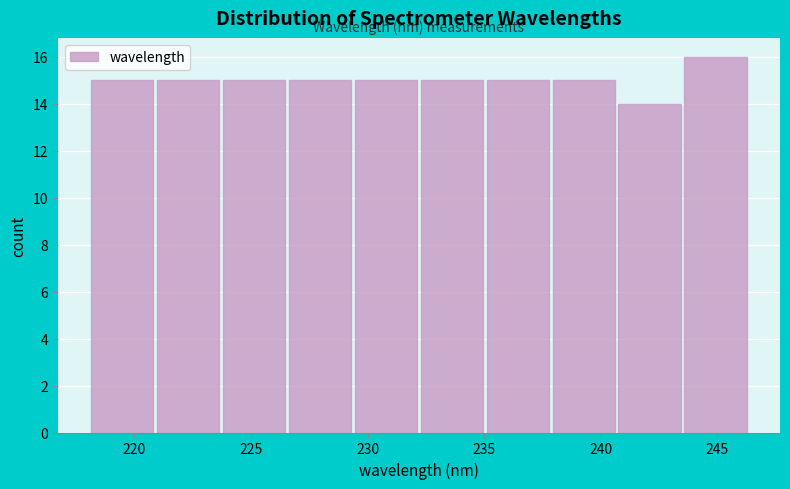

Reading left to right, list every bar in this chart as the range it spans on the x-axis followed by its height. Neither the bar edges nor the heights are printed on the chart, so give them approximately, as read against the axes.

218.0 to 221.0: 15
221.0 to 223.5: 15
223.5 to 226.5: 15
226.5 to 229.5: 15
229.5 to 232.0: 15
232.0 to 235.0: 15
235.0 to 238.0: 15
238.0 to 240.5: 15
240.5 to 243.5: 14
243.5 to 246.5: 16